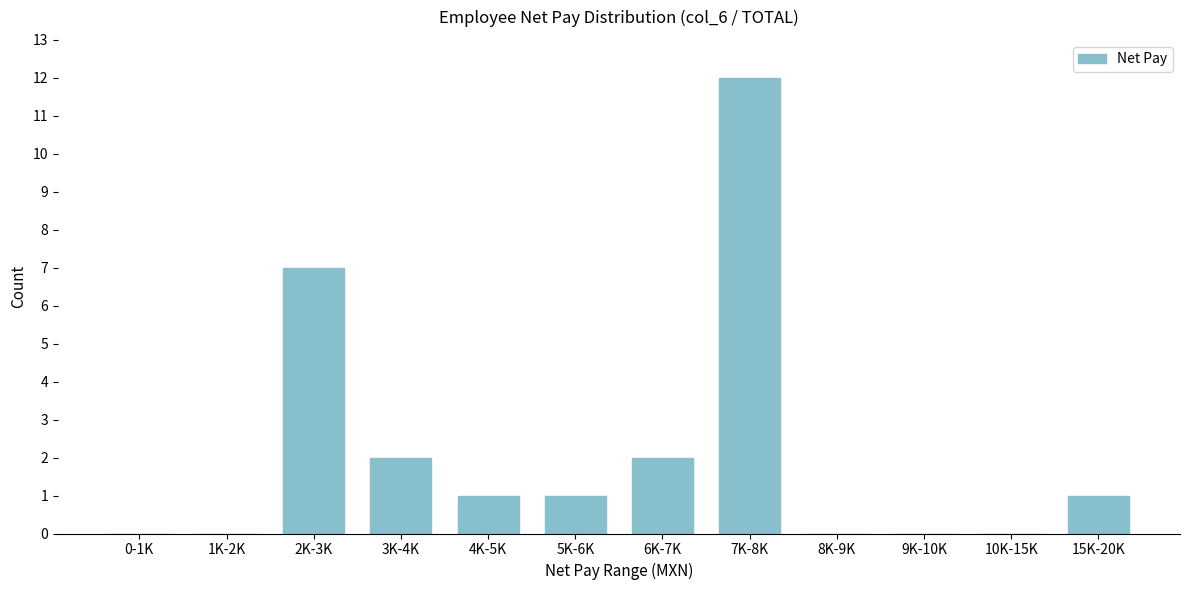

Reading right to left, what are all the values shown in this chart?

15K-20K=1	10K-15K=0	9K-10K=0	8K-9K=0	7K-8K=12	6K-7K=2	5K-6K=1	4K-5K=1	3K-4K=2	2K-3K=7	1K-2K=0	0-1K=0